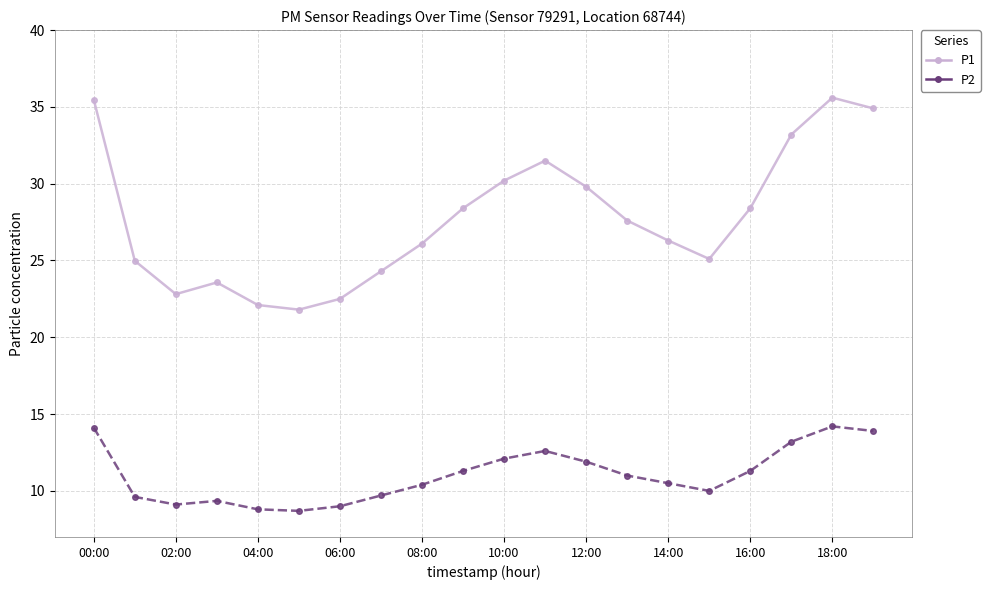

How many series are shown in this chart?

2